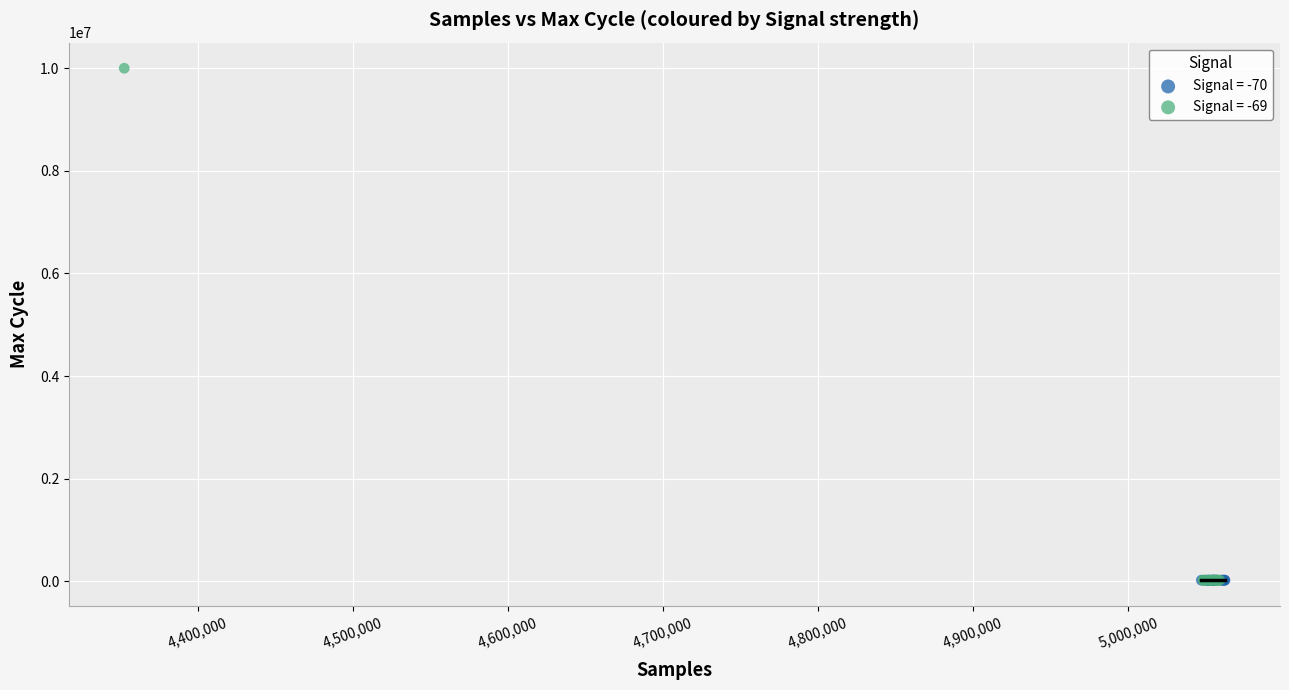

Which series has the widest spread of Y values?

Signal = -69